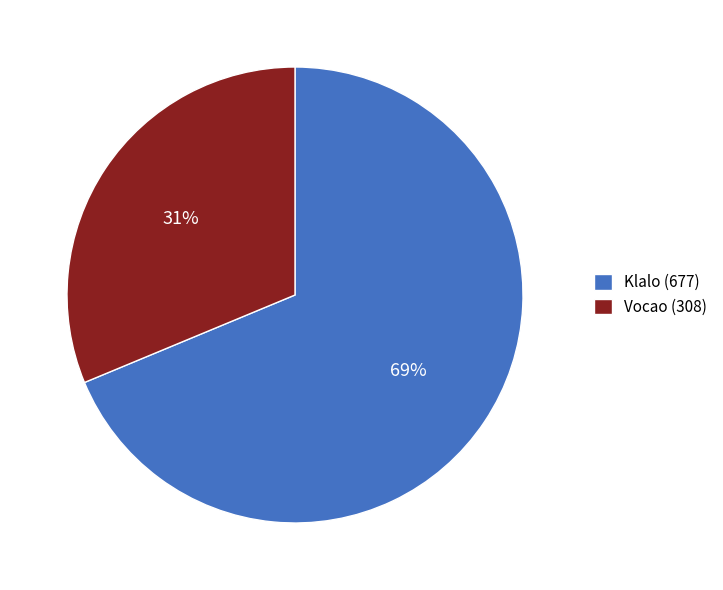

Combined, do Vocao and Klalo account for over 50%?

Yes